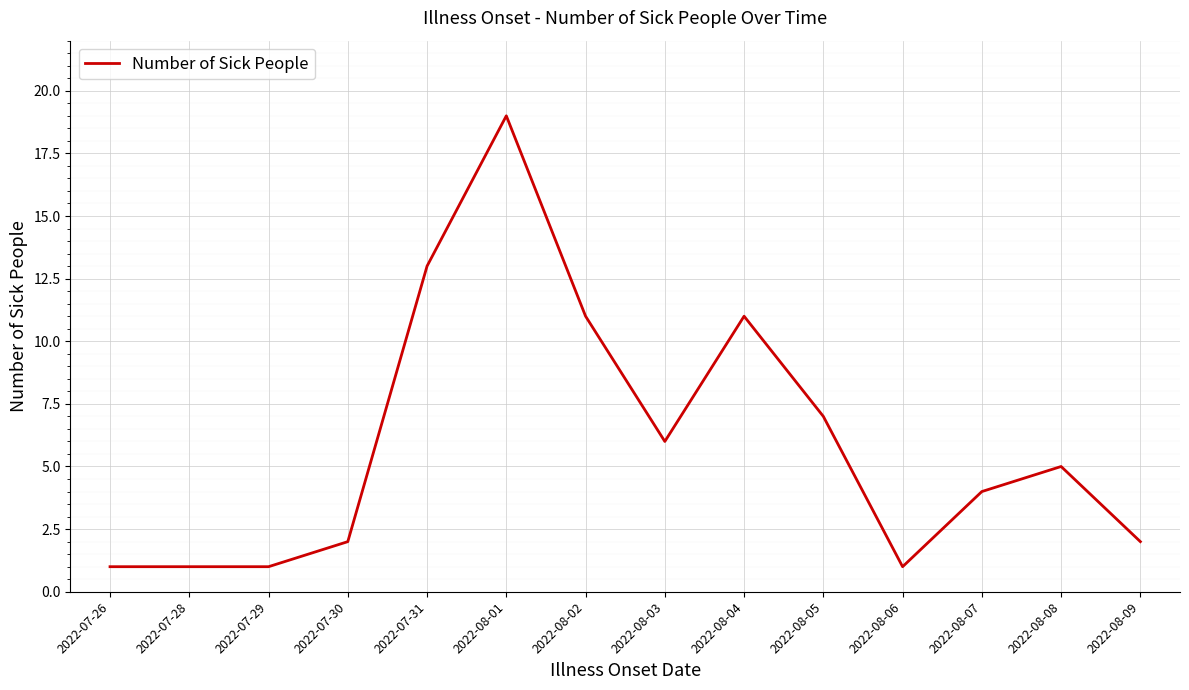

What is the change in value from 2022-07-29 to 2022-08-07?

+3